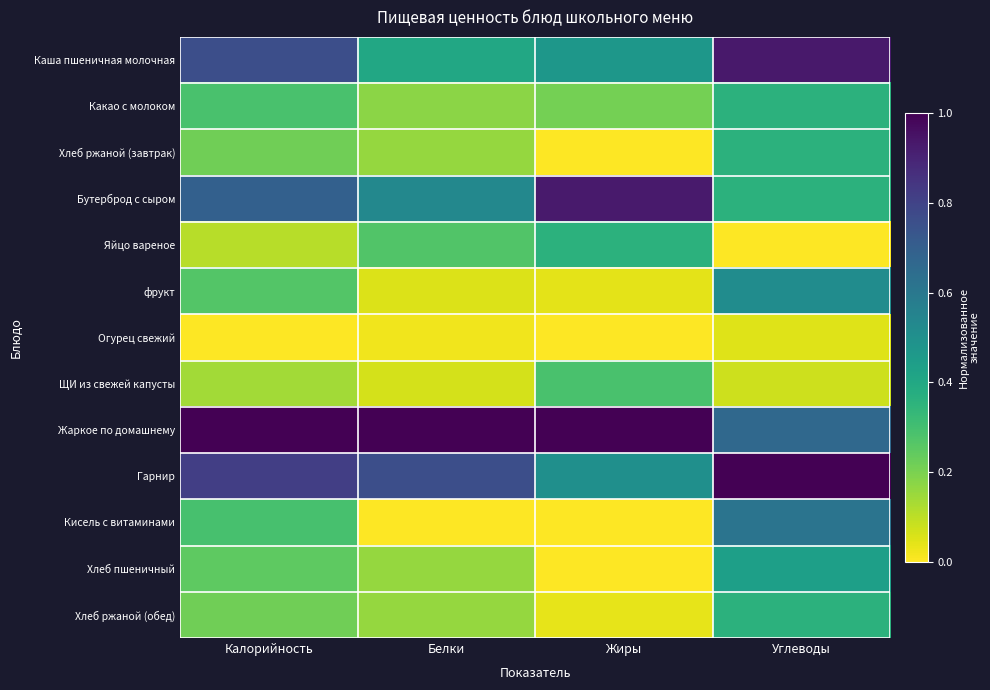

At Калорийность, list the series in order from smallest to largest.

Огурец свежий, Яйцо вареное, ЩИ из свежей капусты, Хлеб ржаной (завтрак), Хлеб ржаной (обед), Хлеб пшеничный, фрукт, Какао с молоком, Кисель с витаминами, Бутерброд с сыром, Каша пшеничная молочная, Гарнир, Жаркое по домашнему